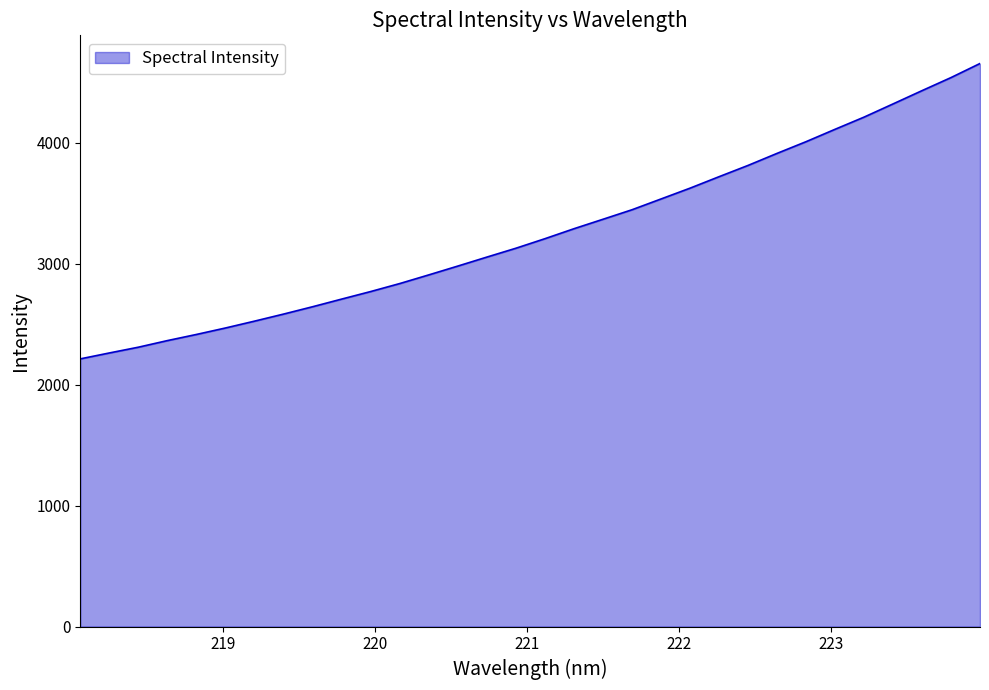

What is the difference between the maximum and minimum values?

2443.0